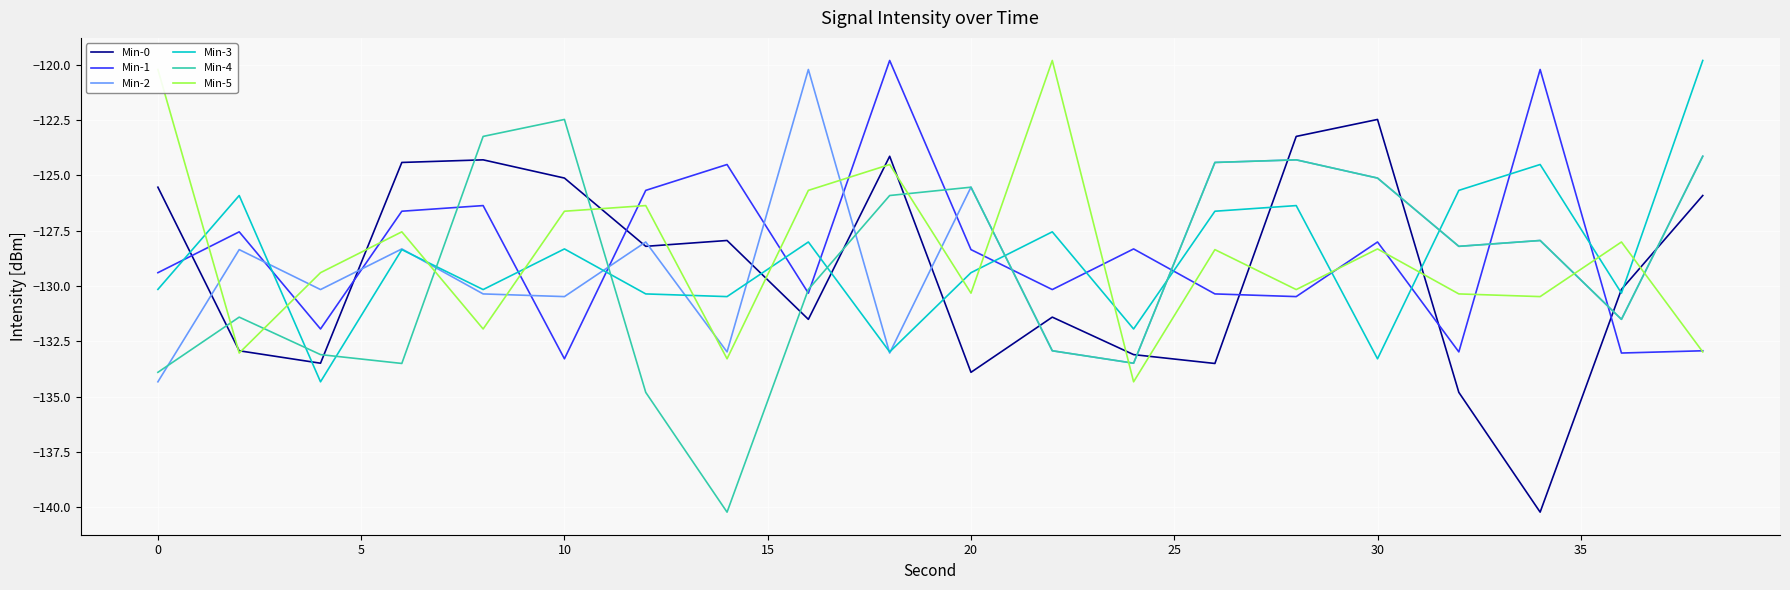

How many intersections are there between Min-1 and Min-0?

6